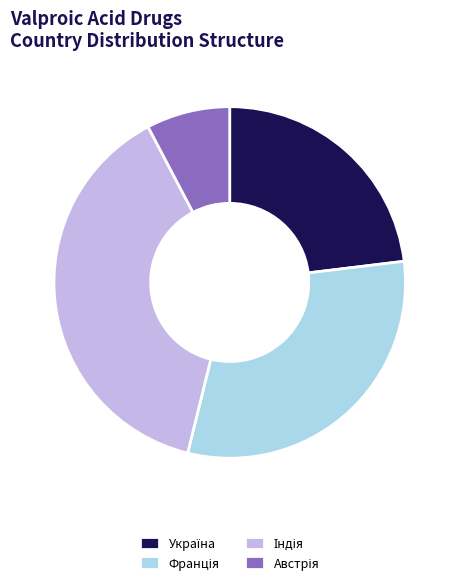

Is there any slice that represents more than half of the pie?

No